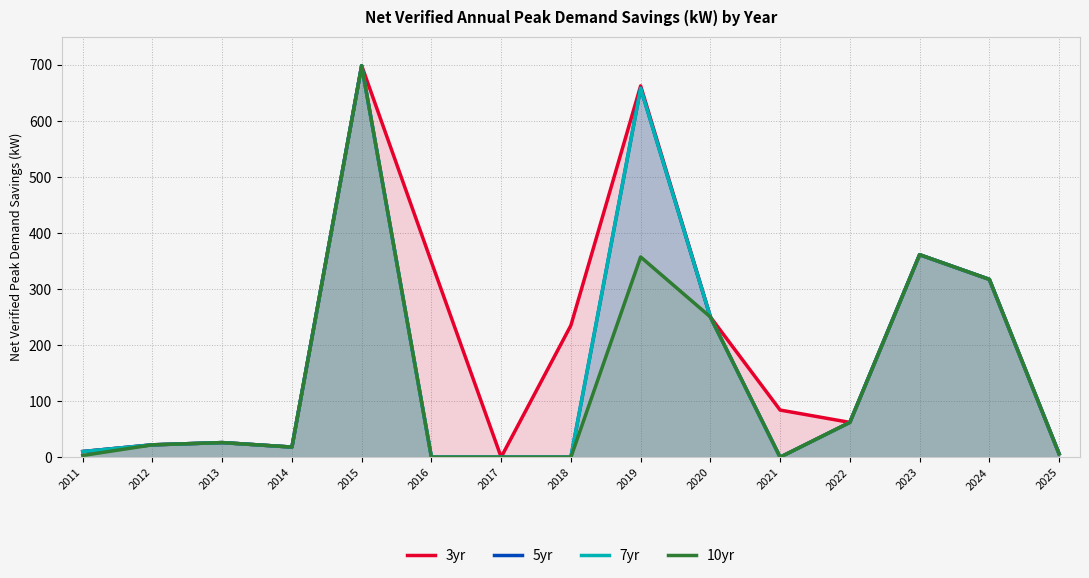

Rank the series at 2023 from highest to lowest value.

3yr, 5yr, 7yr, 10yr